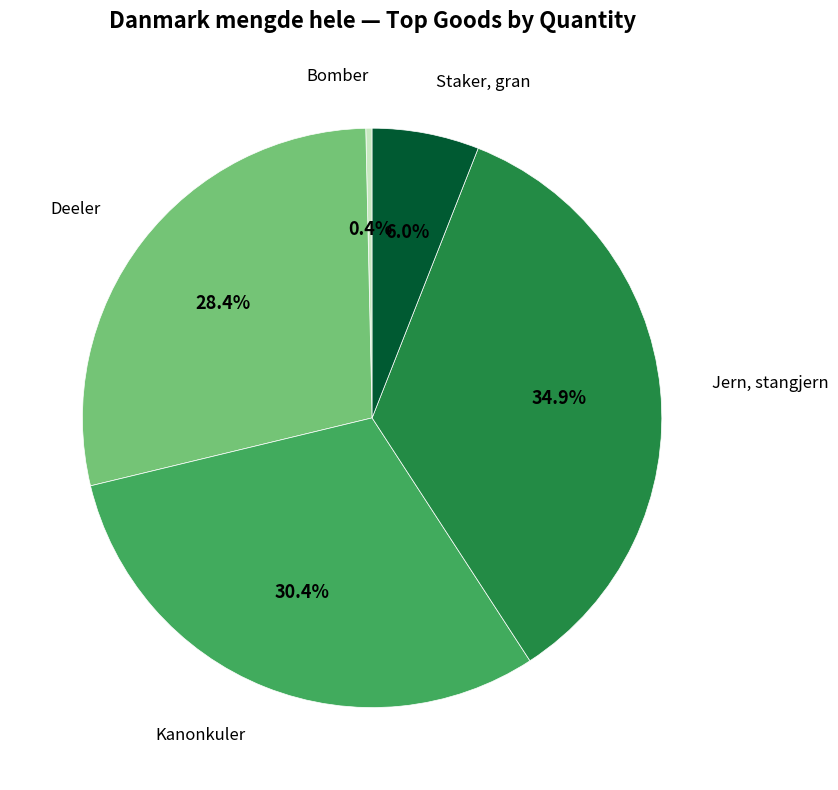

How many segments does this pie chart have?

5